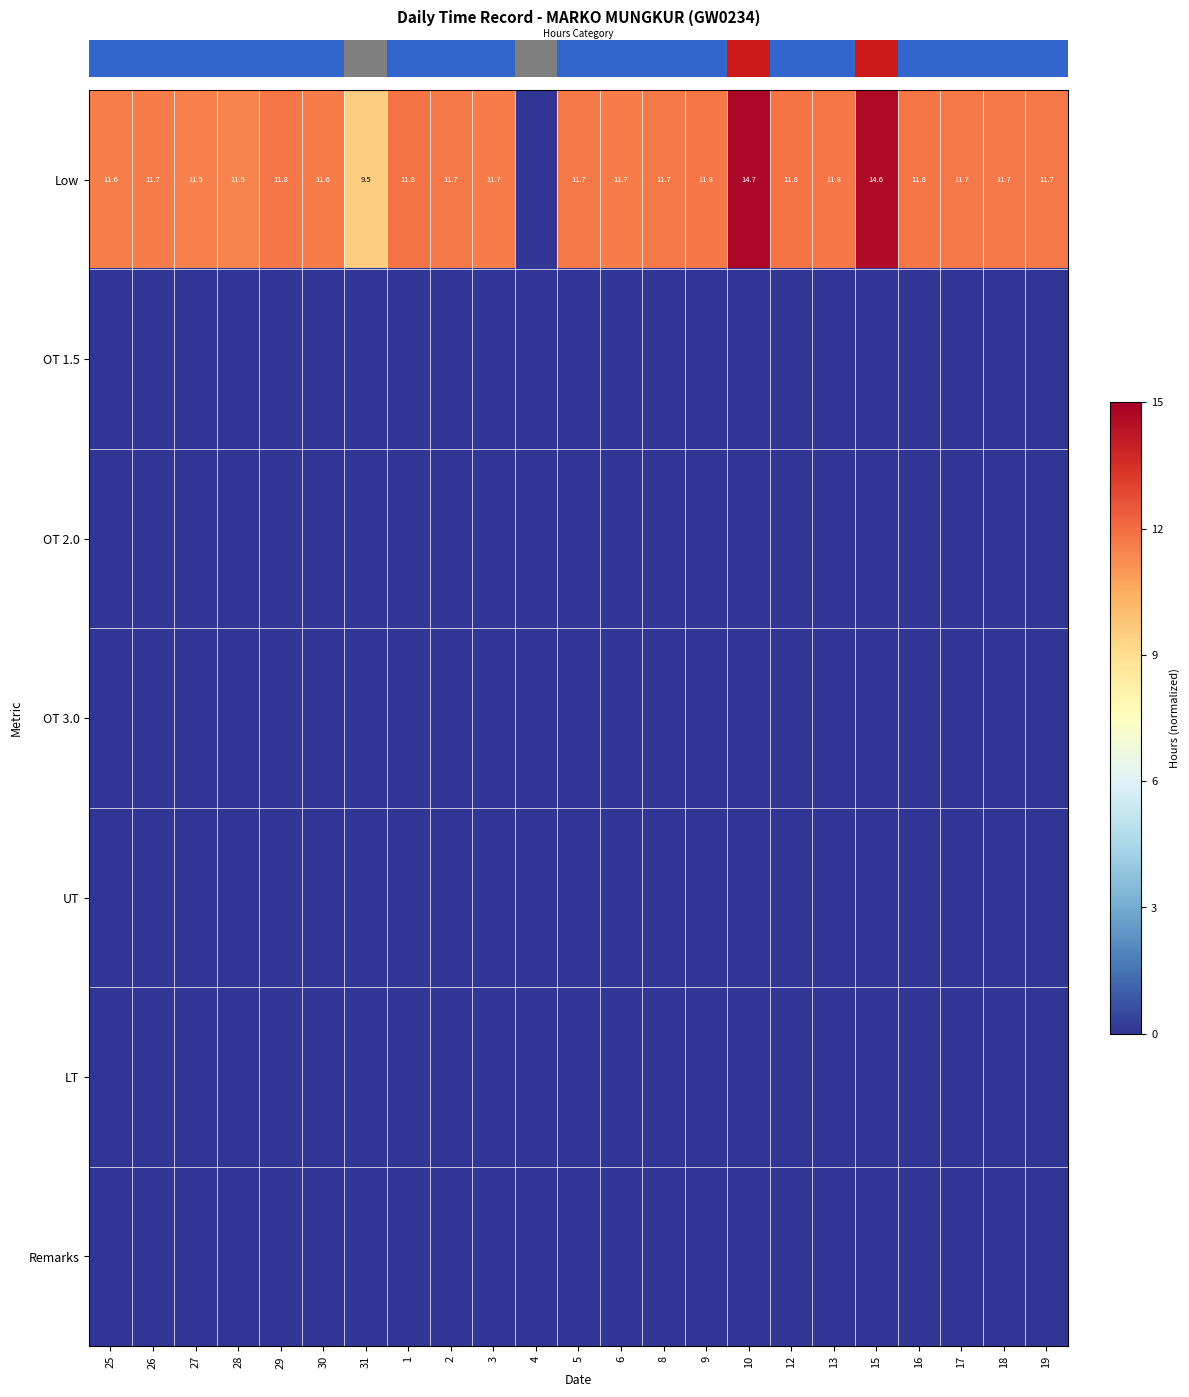

Which series changed the most between 4 and 15?

row_0